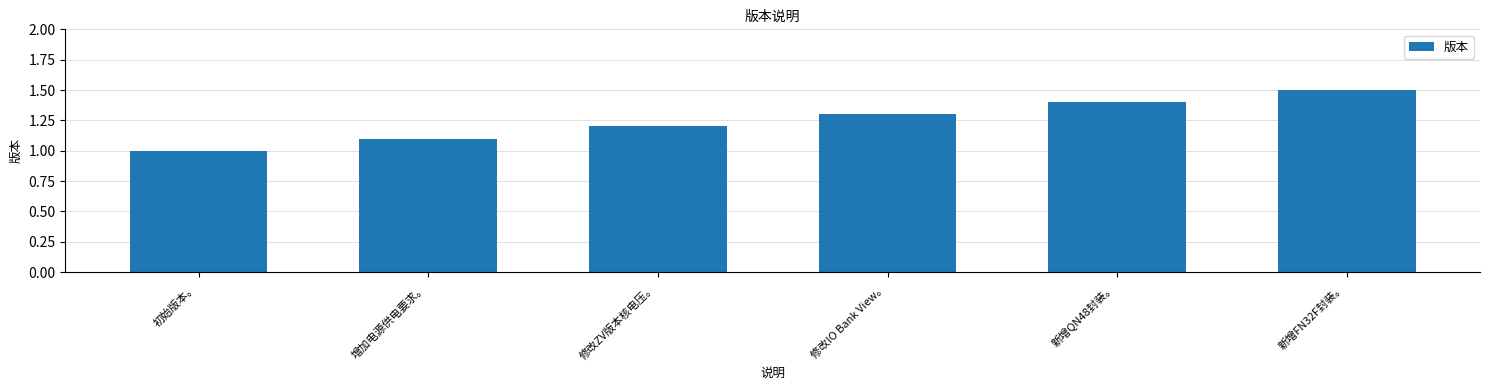

Reading right to left, list all the values displayed in this chart.

1.5	1.4	1.3	1.2	1.1	1.0